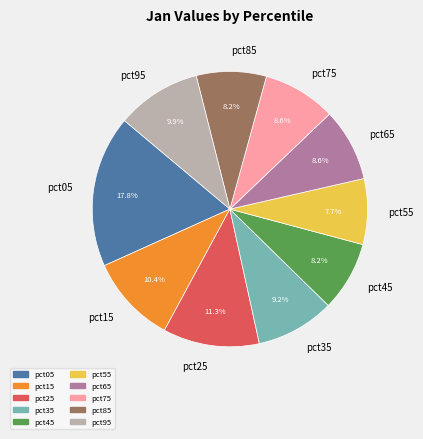

Which has a higher value, pct45 or pct25?

pct25